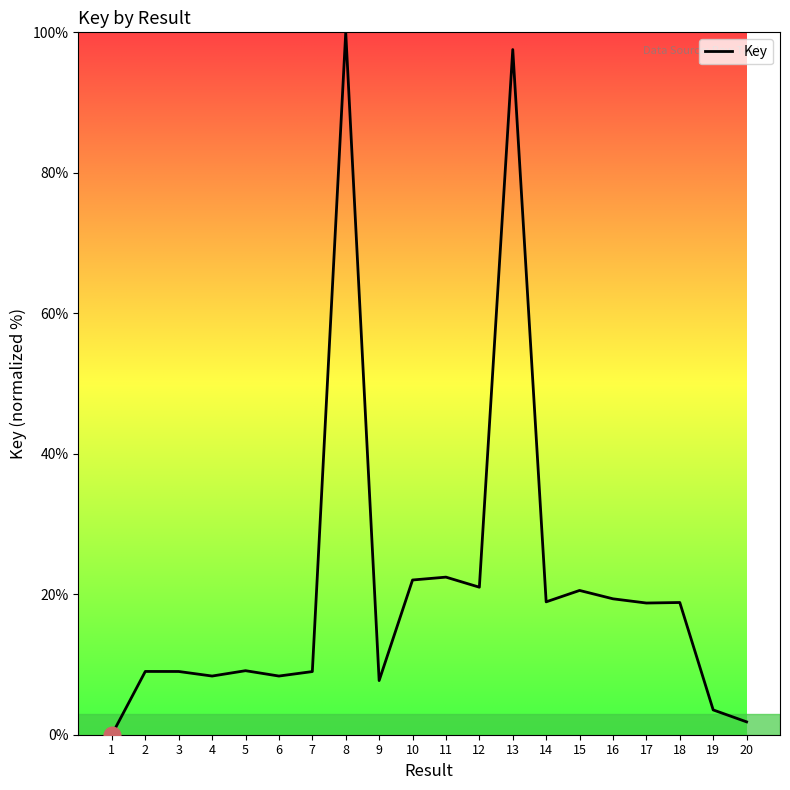

Does the chart have visible grid lines?

No